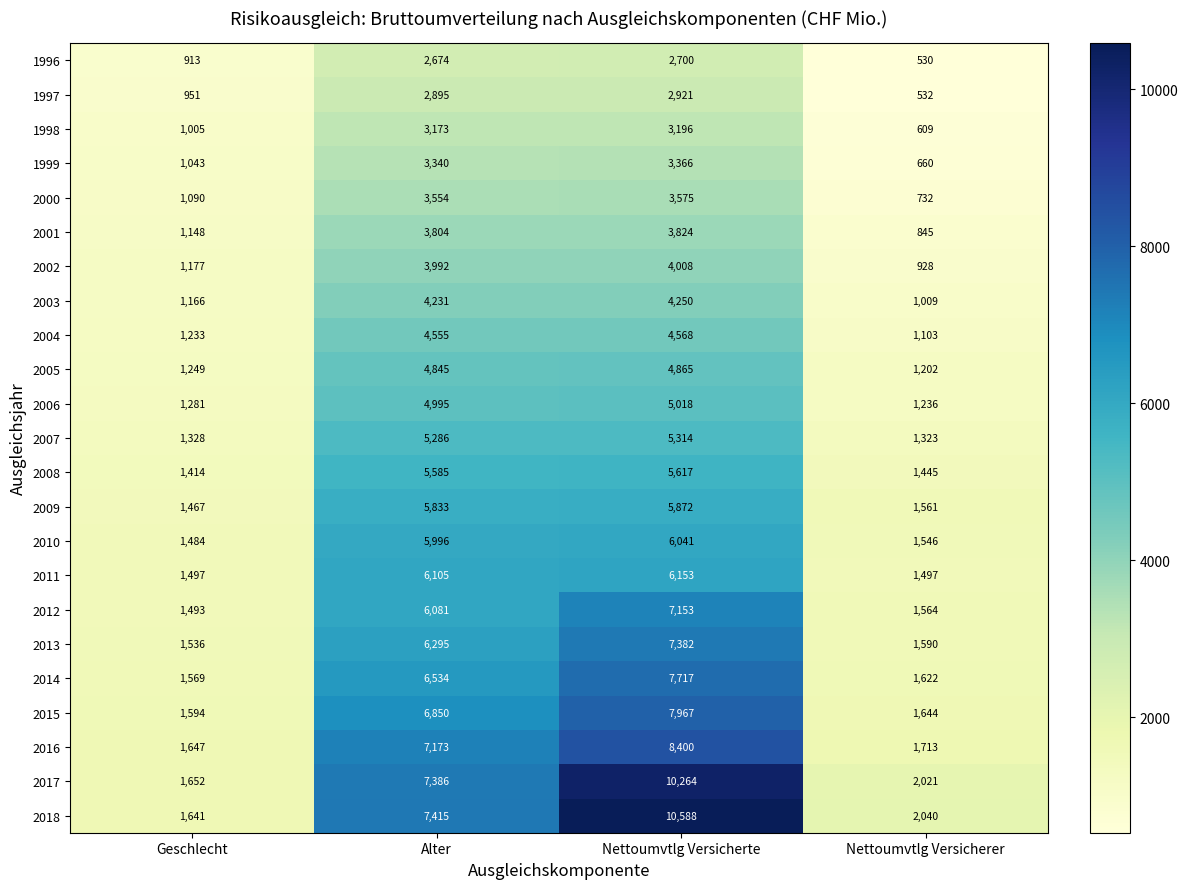

What is the minimum value shown in the chart?

530